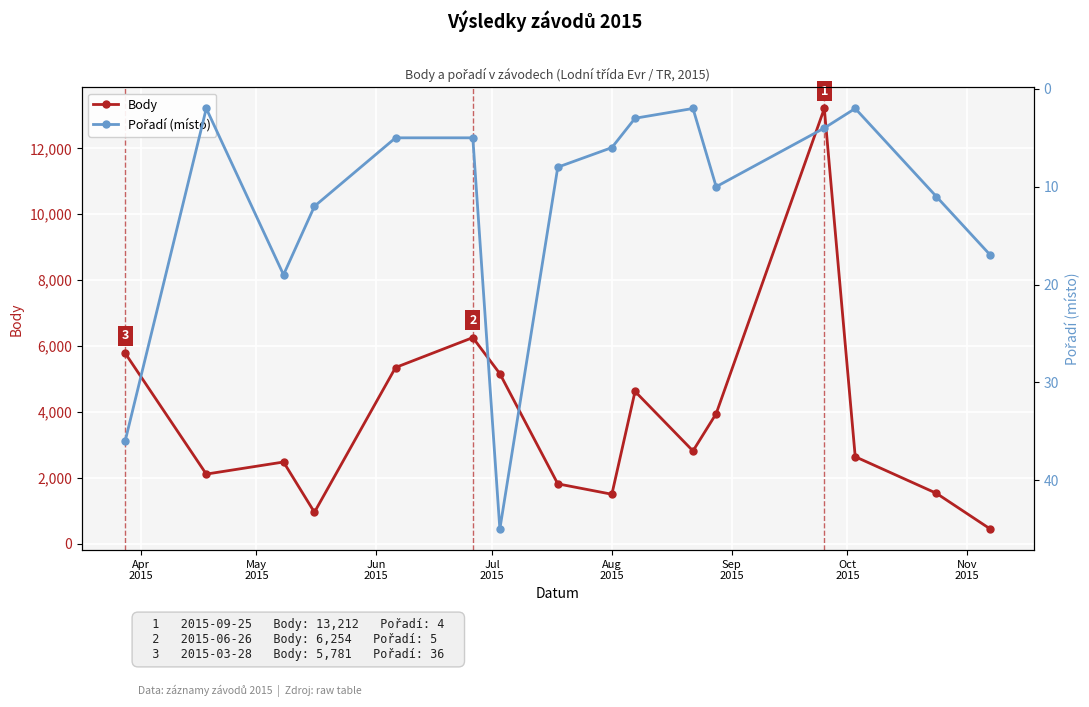

What is the smallest value displayed?

2